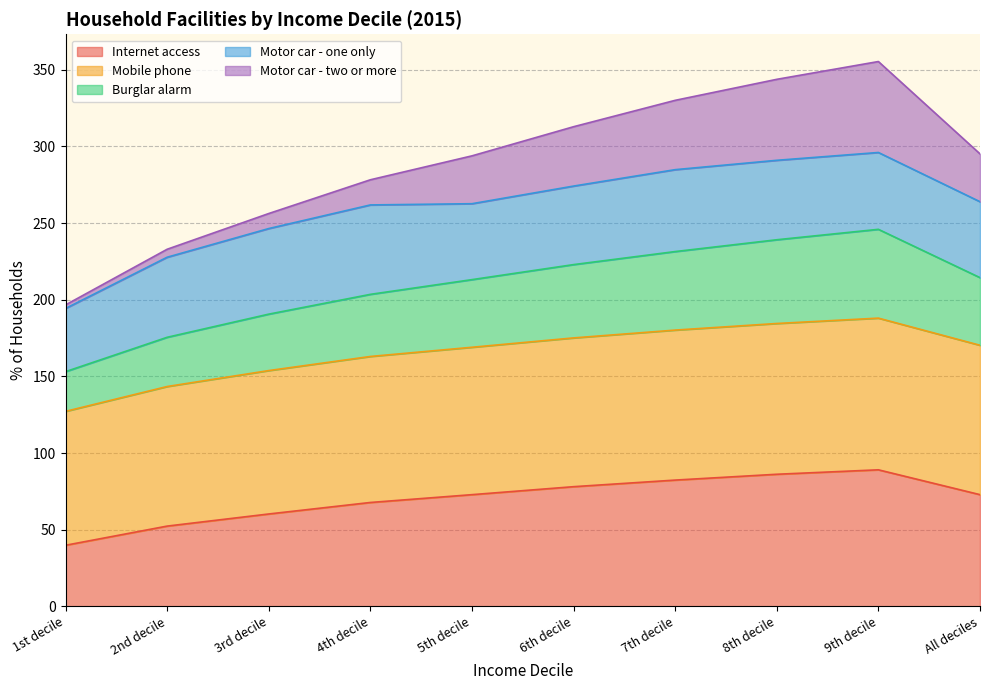

True or false: Burglar alarm and Mobile phone intersect in this chart.

False